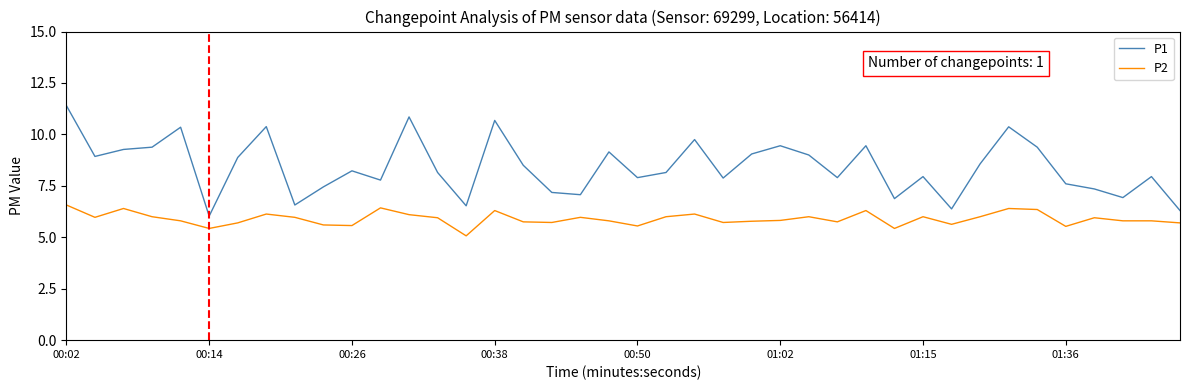

List the series in order of their peak value, highest first.

P1, P2